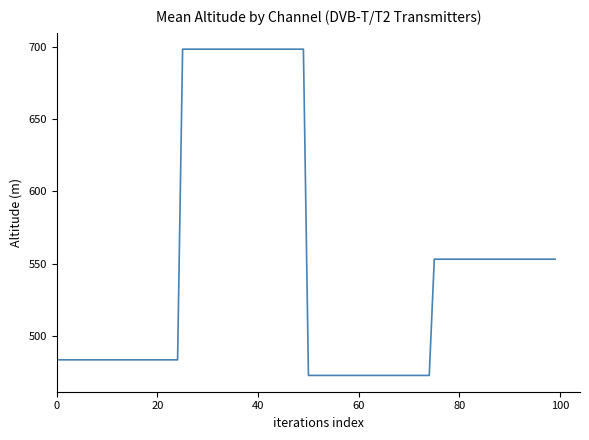

True or false: the data has more than 2 interior local peaks.

False